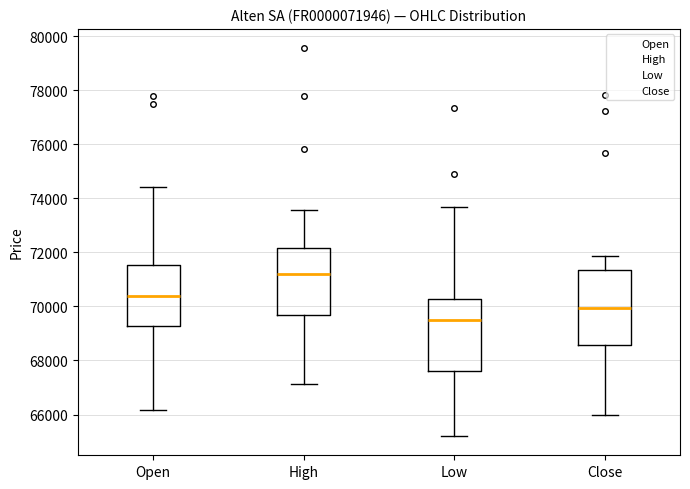

Where does the lower whisker of the box for Low end on the y-axis? The values are not printed on the chart, so give them approximately, as read against the axis.

65200